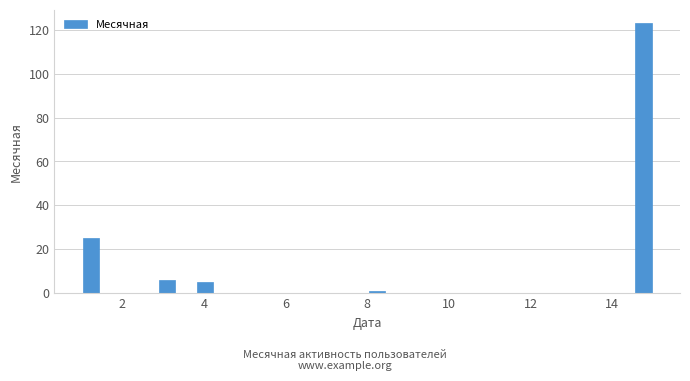

Read against the x-axis, roughly where is the centre of the tallest bar?

14.8